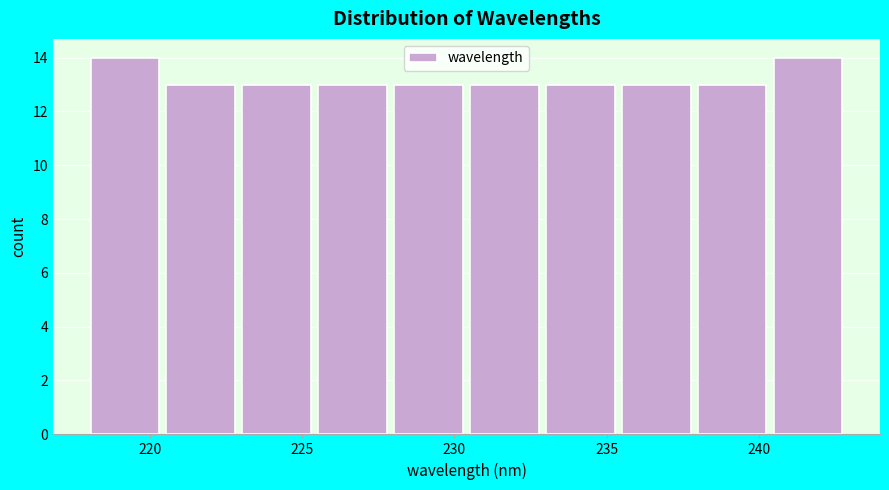

How tall is the bar that spans 218.0 to 220.5 on the x-axis? Neither the bar edges nor the heights are printed on the chart, so give them approximately, as read against the axes.

14